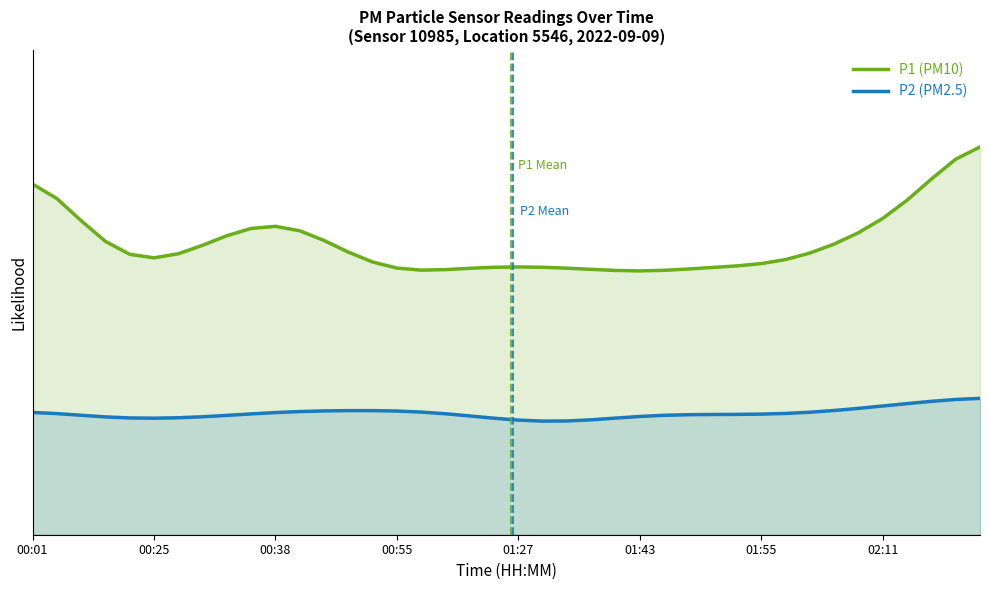

How many P2 (PM2.5) values are between 1 and 2?

40